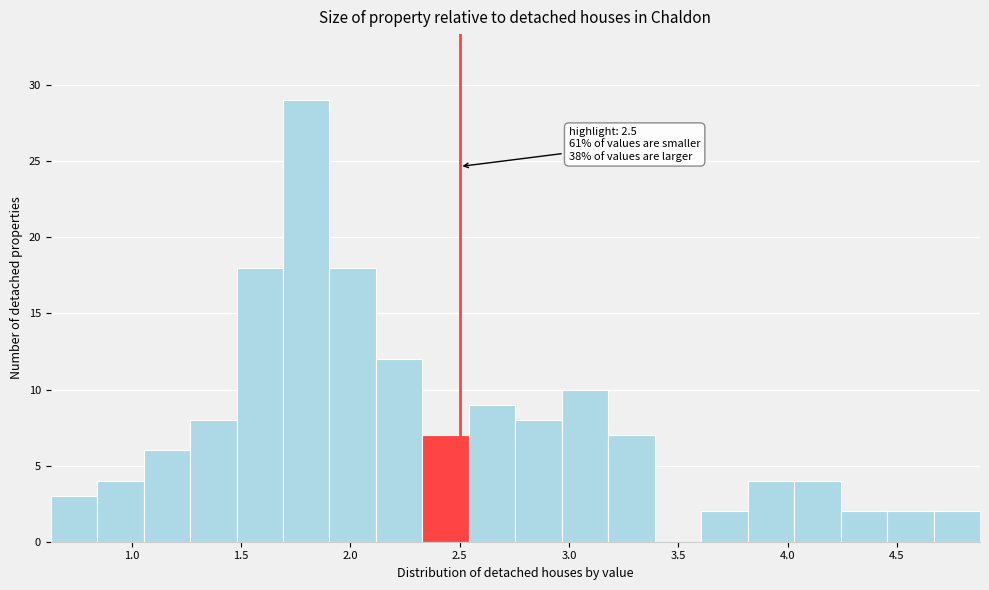

Which range on the x-axis has the tallest bar?

1.70 to 1.90